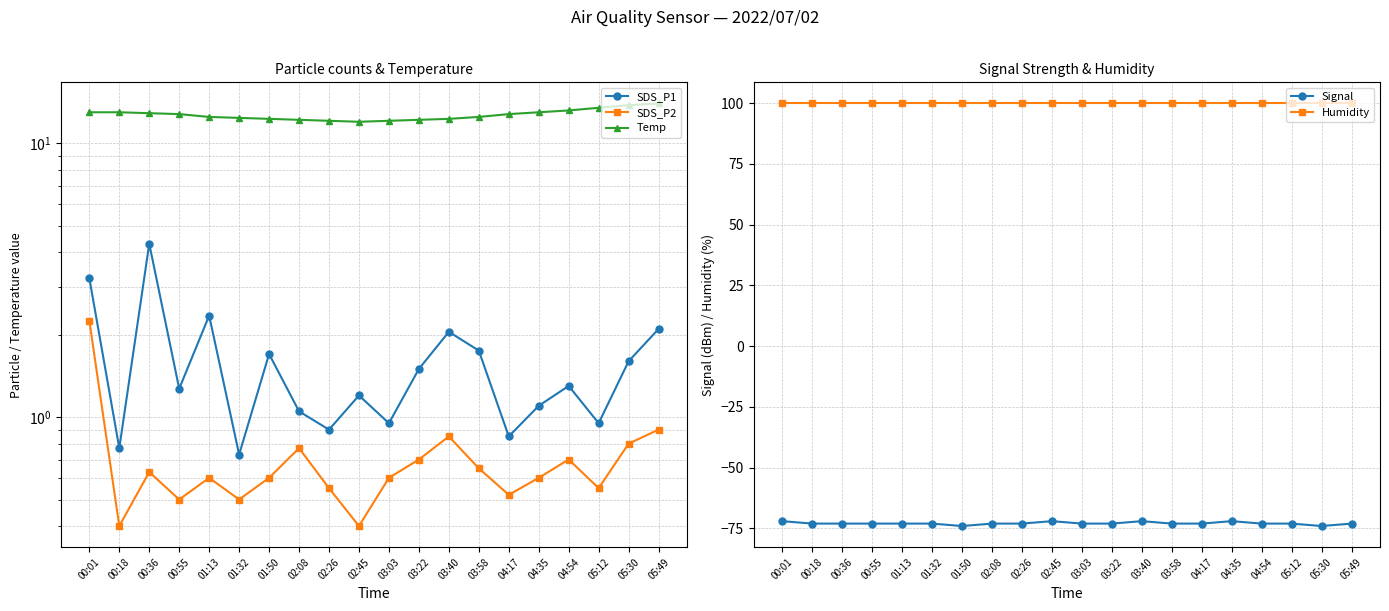

Reading left to right, extract all data points from this chart.

SDS_P1: 00:01=3.2	00:18=0.8	00:36=4.3	00:55=1.3	01:13=2.4	01:32=0.7	01:50=1.7	02:08=1.1	02:26=0.9	02:45=1.2	03:03=0.9	03:22=1.5	03:40=2.0	03:58=1.8	04:17=0.8	04:35=1.1	04:54=1.3	05:12=0.9	05:30=1.6	05:49=2.1
SDS_P2: 00:01=2.2	00:18=0.4	00:36=0.6	00:55=0.5	01:13=0.6	01:32=0.5	01:50=0.6	02:08=0.8	02:26=0.6	02:45=0.4	03:03=0.6	03:22=0.7	03:40=0.8	03:58=0.7	04:17=0.5	04:35=0.6	04:54=0.7	05:12=0.6	05:30=0.8	05:49=0.9
Temp: 00:01=13.0	00:18=13.0	00:36=12.9	00:55=12.8	01:13=12.5	01:32=12.4	01:50=12.3	02:08=12.2	02:26=12.1	02:45=12.0	03:03=12.1	03:22=12.2	03:40=12.3	03:58=12.5	04:17=12.8	04:35=13.0	04:54=13.2	05:12=13.5	05:30=13.8	05:49=14.0
Signal: 00:01=-72.0	00:18=-73.0	00:36=-73.0	00:55=-73.0	01:13=-73.0	01:32=-73.0	01:50=-74.0	02:08=-73.0	02:26=-73.0	02:45=-72.0	03:03=-73.0	03:22=-73.0	03:40=-72.0	03:58=-73.0	04:17=-73.0	04:35=-72.0	04:54=-73.0	05:12=-73.0	05:30=-74.0	05:49=-73.0
Humidity: 00:01=99.9	00:18=99.9	00:36=99.9	00:55=99.9	01:13=99.9	01:32=99.9	01:50=99.9	02:08=99.9	02:26=99.9	02:45=99.9	03:03=99.9	03:22=99.9	03:40=99.9	03:58=99.9	04:17=99.9	04:35=99.9	04:54=99.9	05:12=99.9	05:30=99.9	05:49=99.9